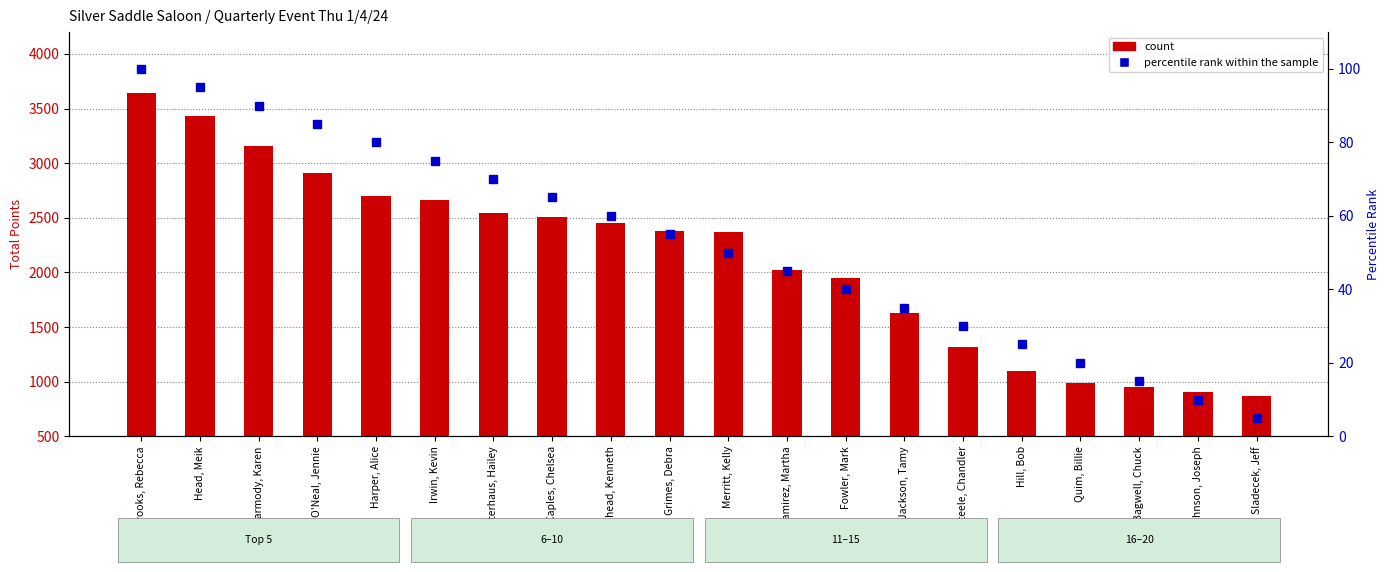

Reading right to left, transcribe all the data shown in this chart.

count: 870	905	955	985	1100	1320	1625	1950	2025	2370	2375	2450	2510	2545	2660	2700	2910	3160	3435	3645
percentile rank within the sample: 5	10	15	20	25	30	35	40	45	50	55	60	65	70	75	80	85	90	95	100